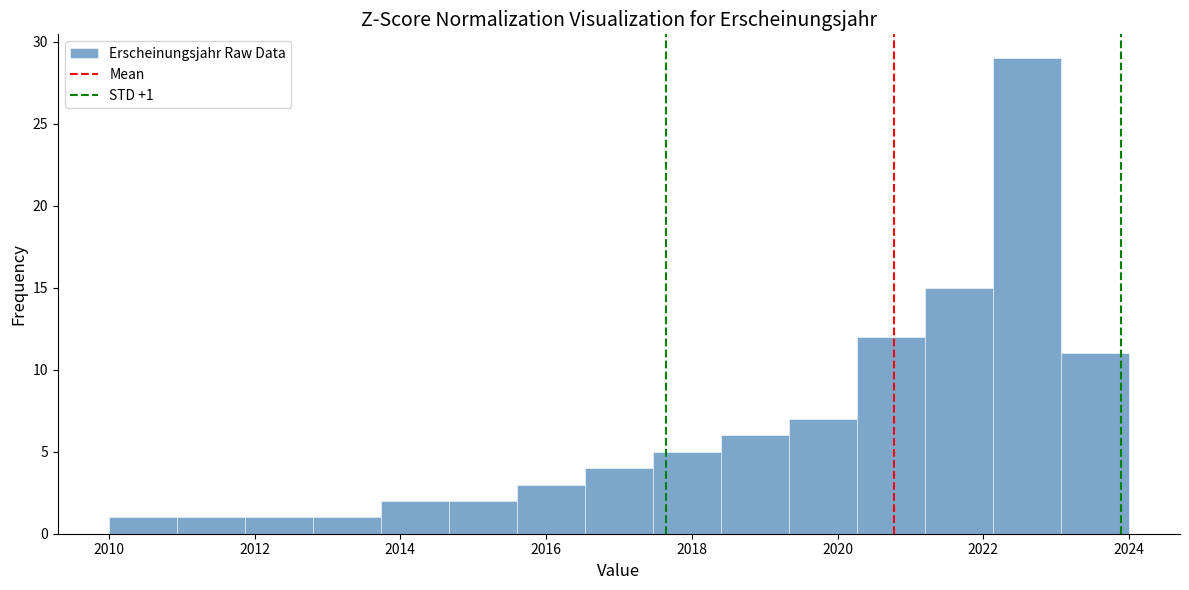

Over which range of the x-axis is the bar tallest?

2022.2 to 2023.0